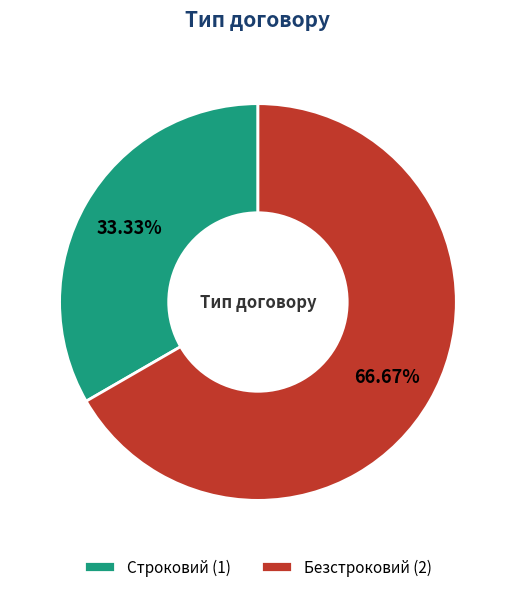

Is Строковий the majority of the pie?

No